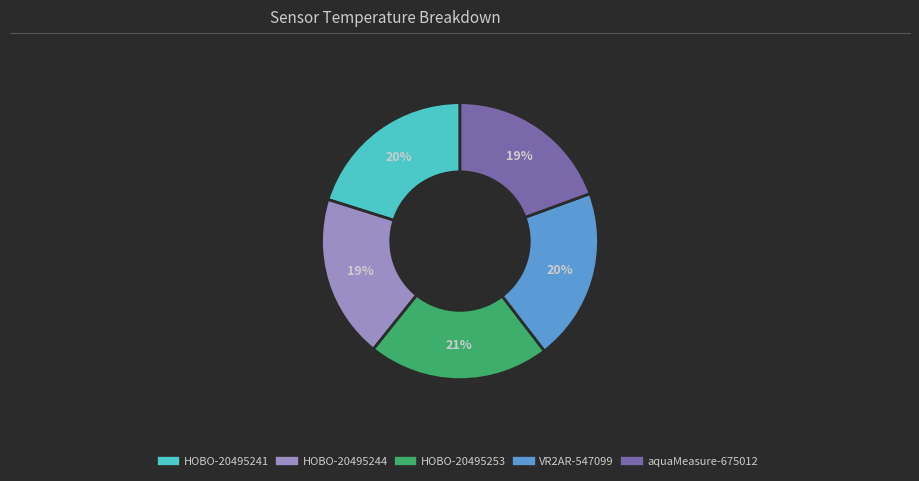

To the nearest percent, what is the difference between the largest and smallest slice percentages?

2%